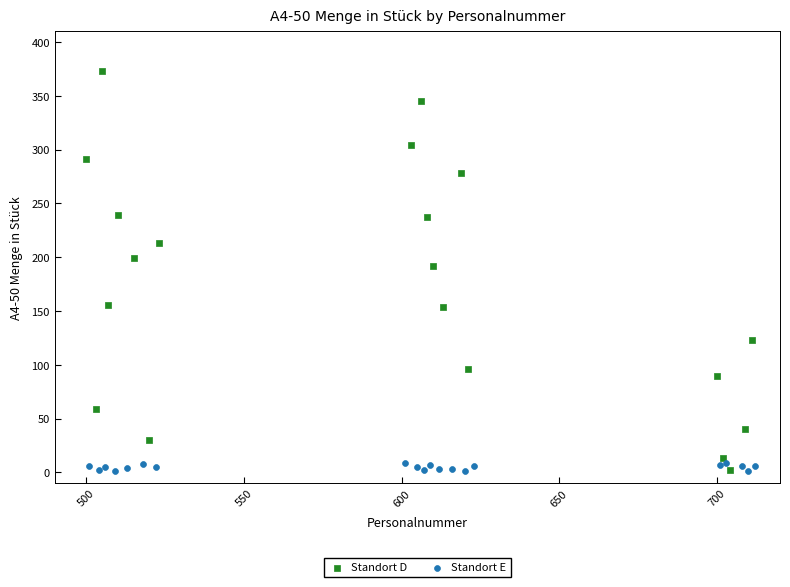

Which series has the widest spread of Y values?

Standort D